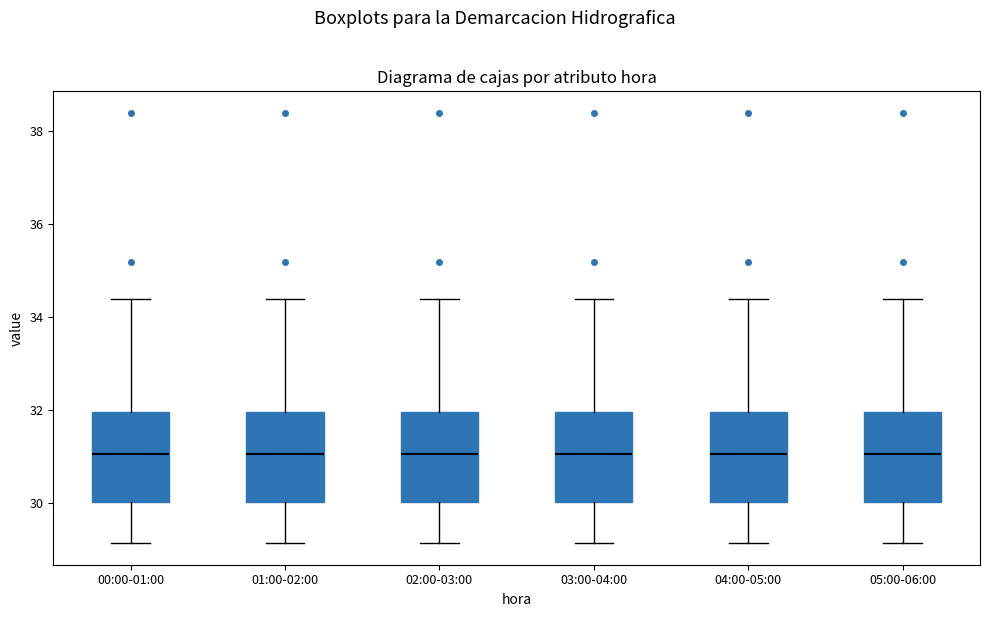

Reading left to right, read every box against the y-axis: the position of its median line, the range the box covers, and the ends of its whiskers. The values are not printed on the chart, so give them approximately, as read against the axis.

00:00-01:00: median 31.0, box 30.0 to 32.0, whiskers 29.2 to 34.4
01:00-02:00: median 31.0, box 30.0 to 32.0, whiskers 29.2 to 34.4
02:00-03:00: median 31.0, box 30.0 to 32.0, whiskers 29.2 to 34.4
03:00-04:00: median 31.0, box 30.0 to 32.0, whiskers 29.2 to 34.4
04:00-05:00: median 31.0, box 30.0 to 32.0, whiskers 29.2 to 34.4
05:00-06:00: median 31.0, box 30.0 to 32.0, whiskers 29.2 to 34.4